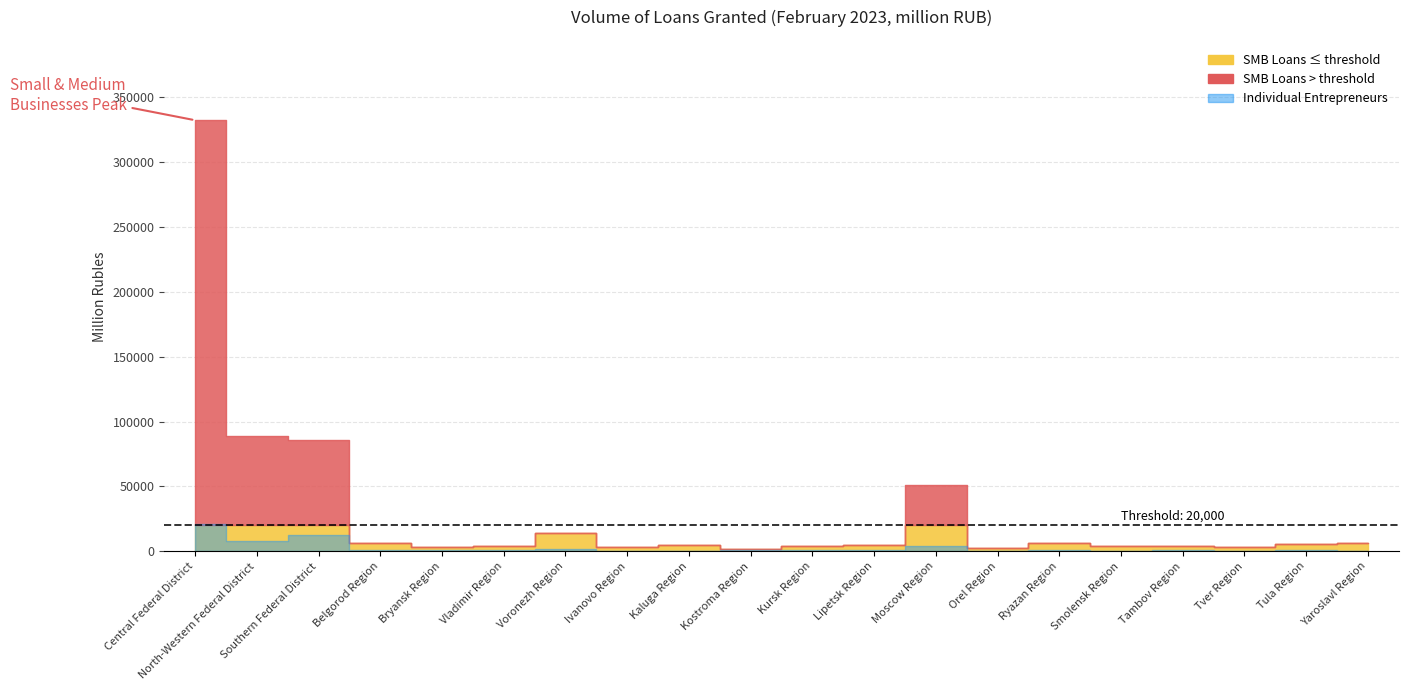

What is the difference between the maximum and minimum values in the Small & Medium Businesses (total) series?

330635